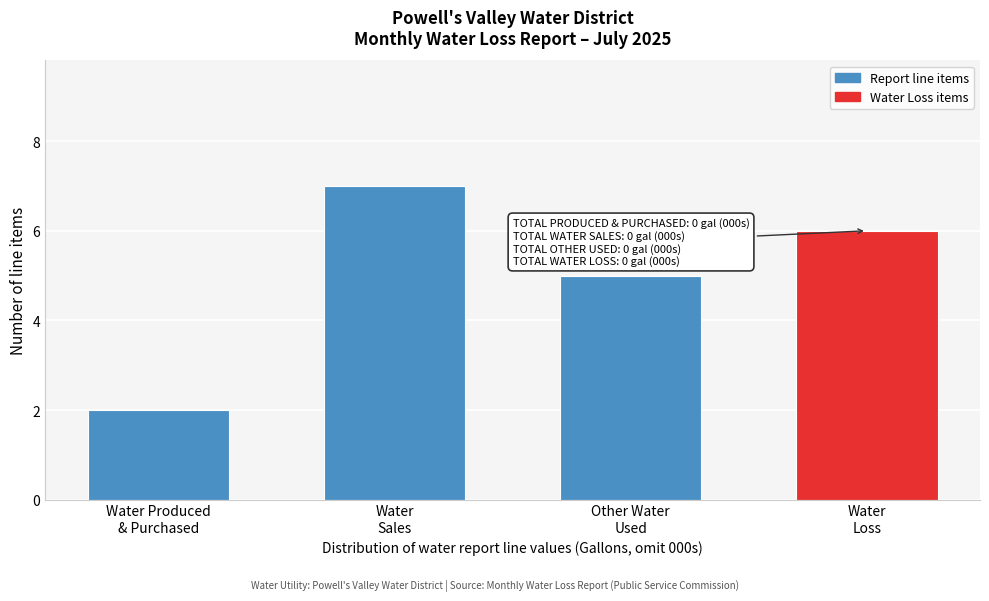

Reading left to right, extract all data points from this chart.

2	7	5	6